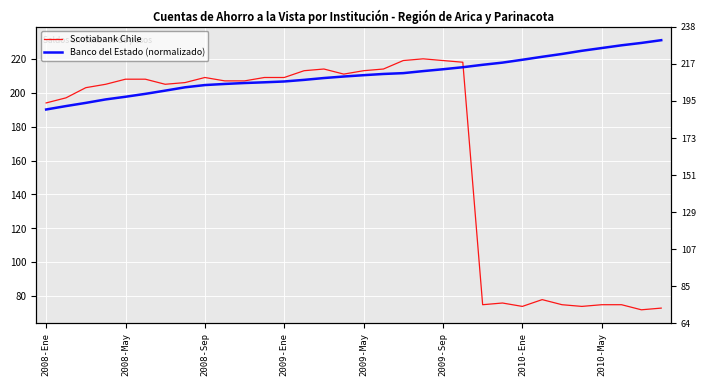

At 2008-Sep, list the series in order from smallest to largest.

Banco del Estado (normalizado), Scotiabank Chile